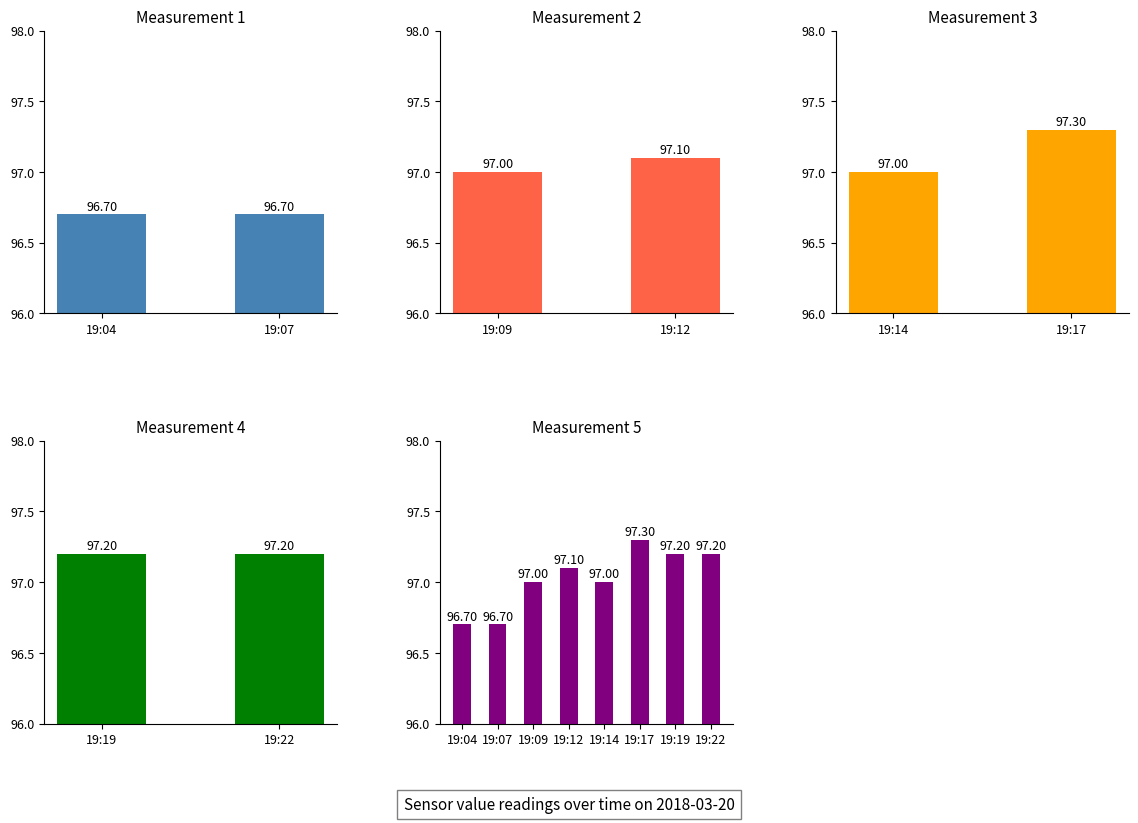

List the labels in order of value, smallest first.

19:04, 19:07, 19:09, 19:14, 19:12, 19:19, 19:22, 19:17